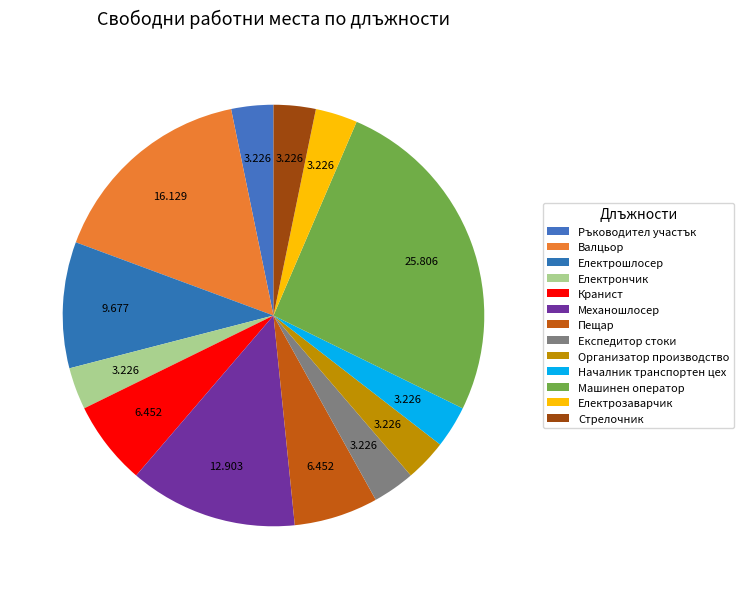

What is the total percentage of Организатор производство and Валцьор?

19.4%